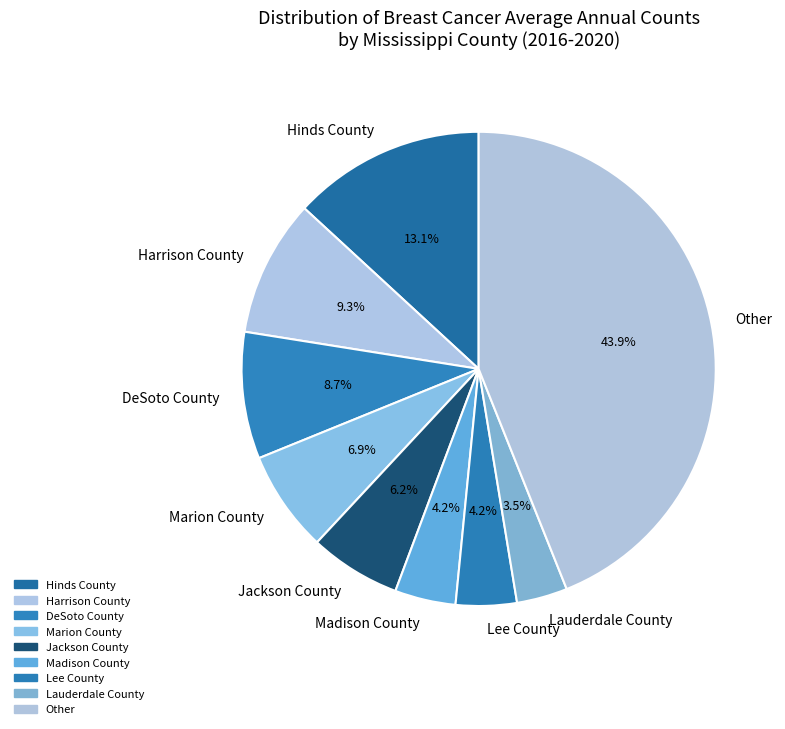

Combined, do Hinds County and Jackson County account for over 50%?

No